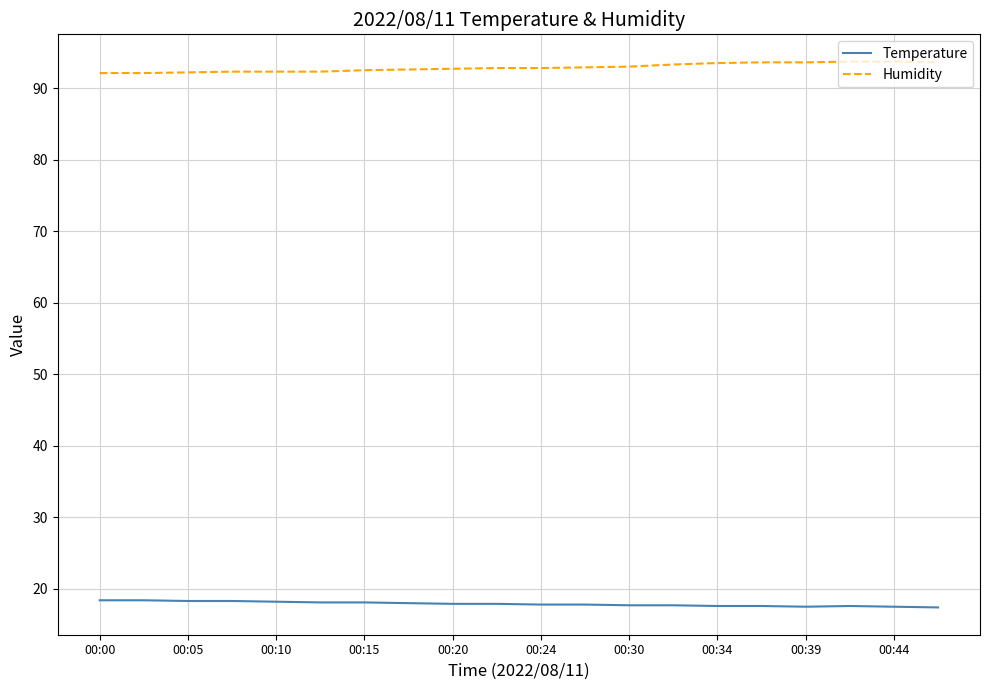

What is the lowest value of the Humidity series?

92.1